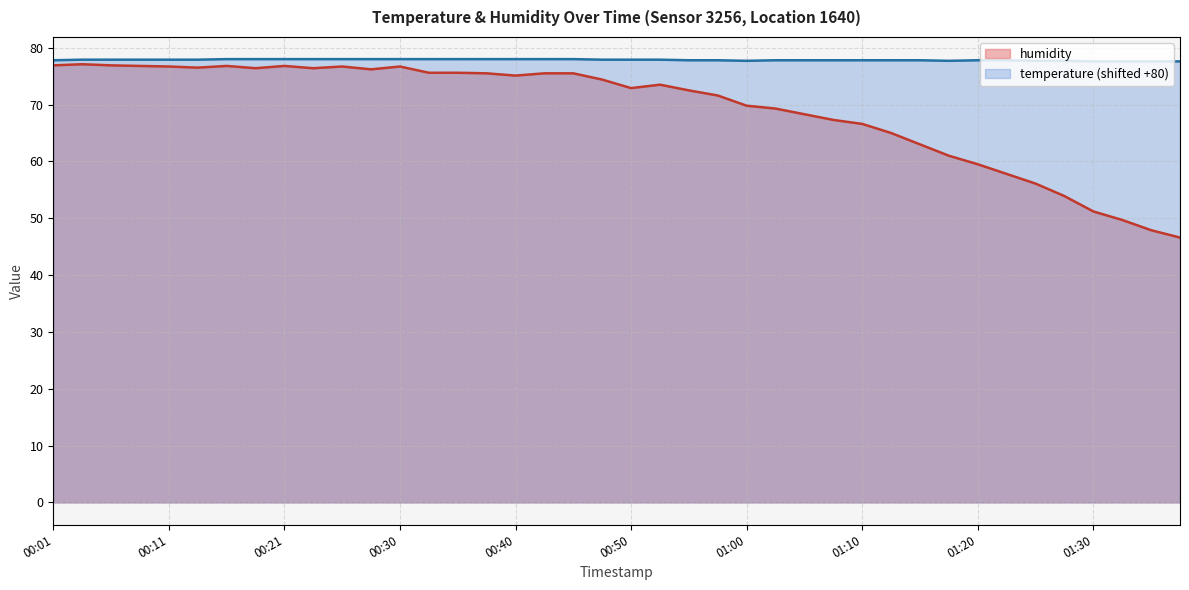

What is the sum of the temperature values at 01:05 and 00:01?

155.6